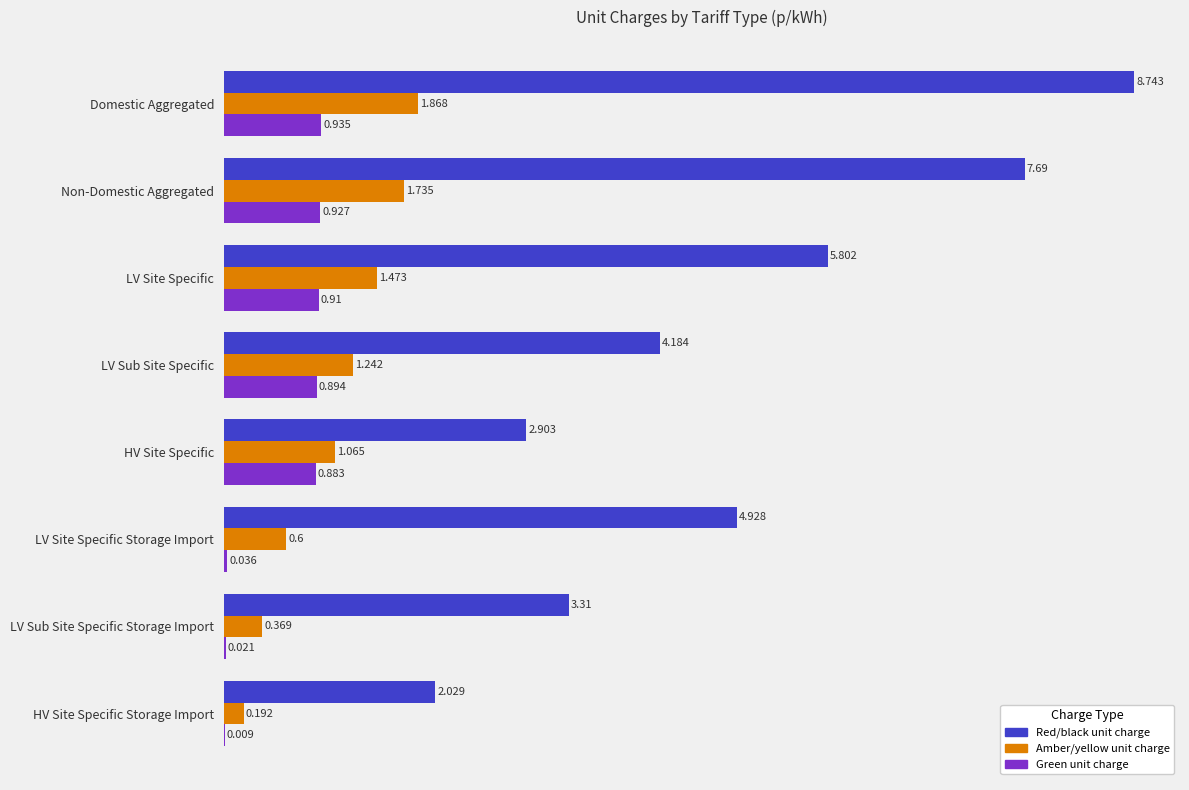

How many data points in Red/black unit charge are above 4?

5